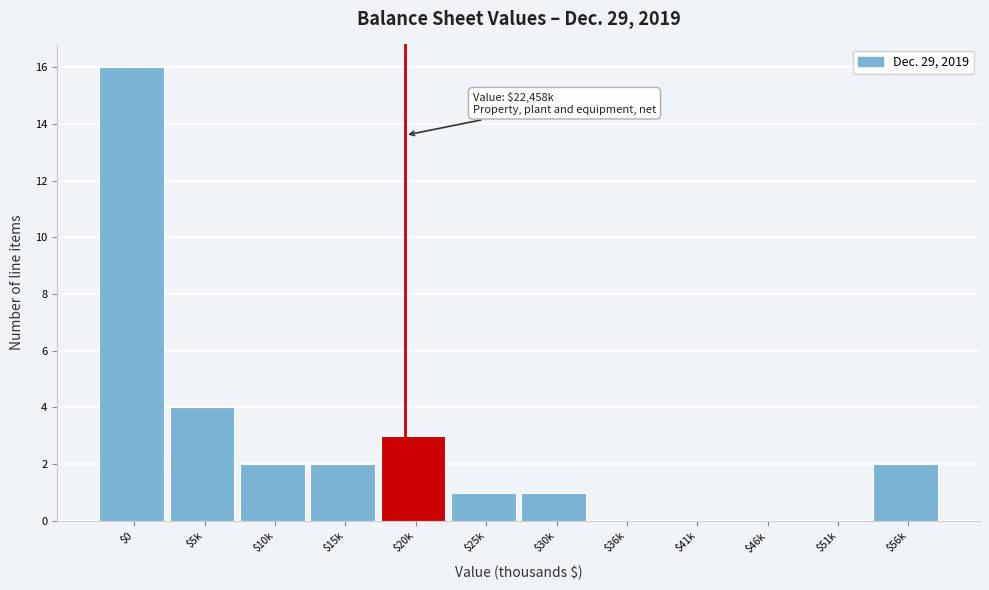

Which category has the highest value across all series?

$0